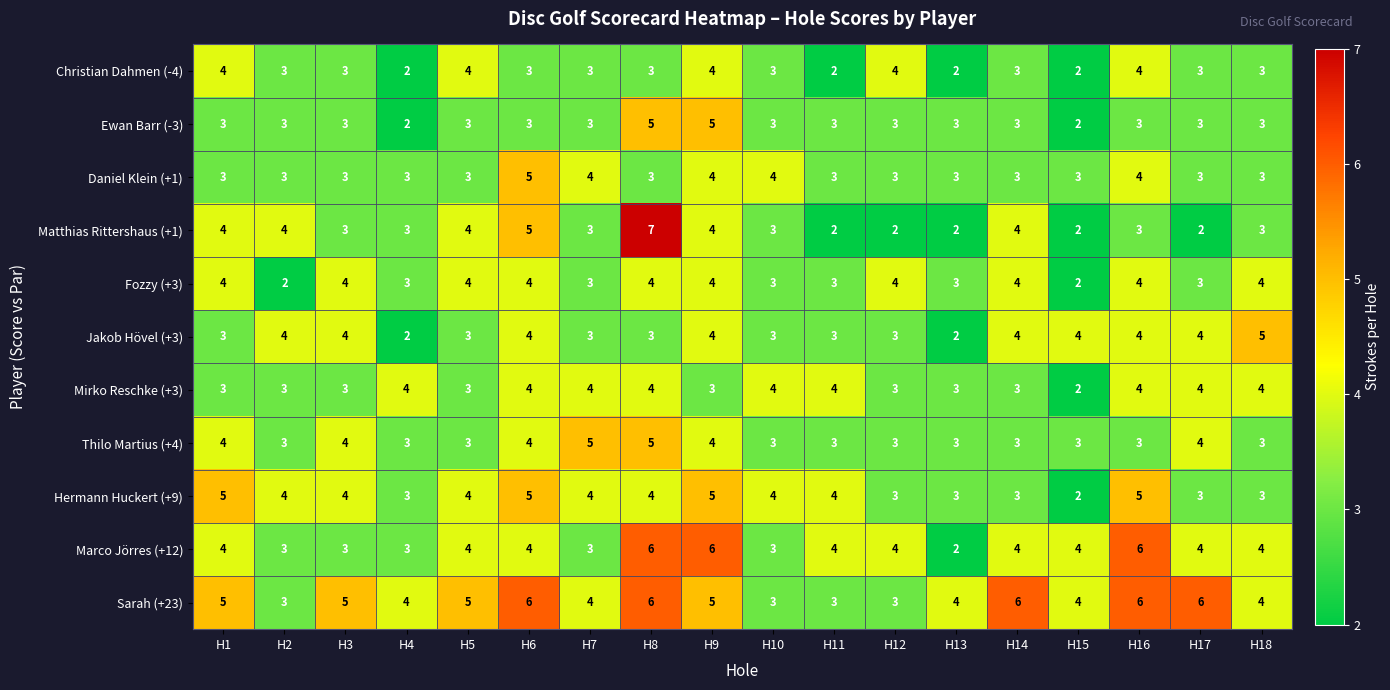

Which series changed the most between H5 and H16?

Marco Jörres (+12)